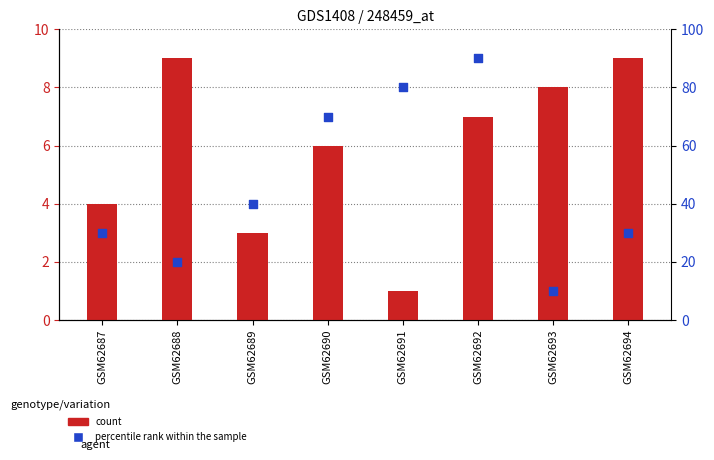

Which series has the largest total across all categories?

percentile rank within the sample